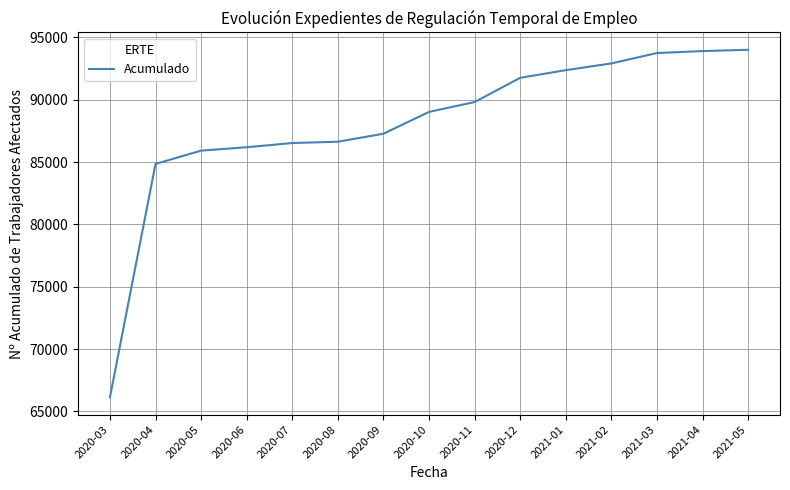

What is the approximate value at 2020-05, to the nearest 100?

85900